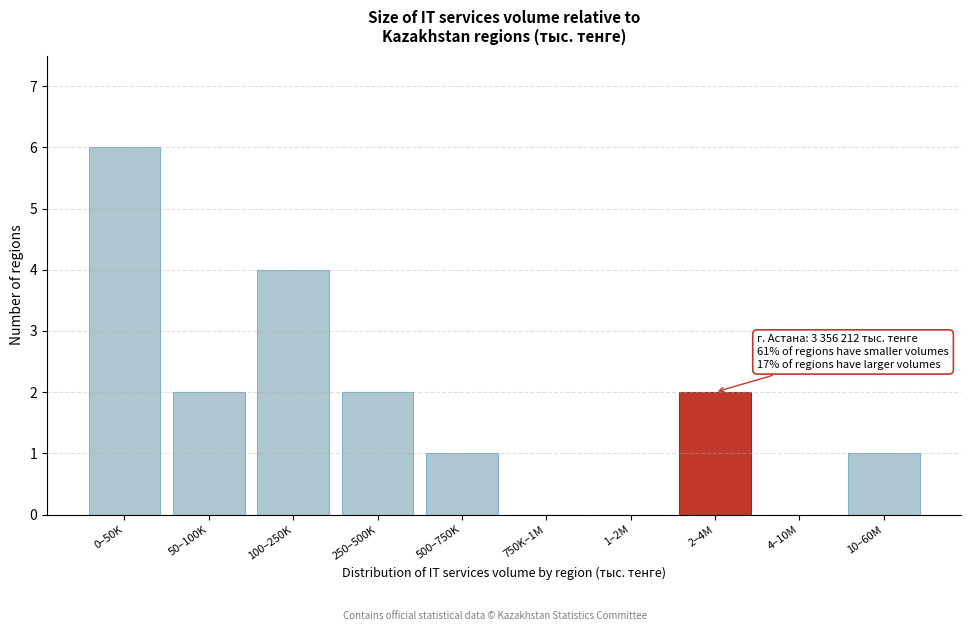

Reading left to right, what are all the values shown in this chart?

0–50K=6	50–100K=2	100–250K=4	250–500K=2	500–750K=1	750K–1M=0	1–2M=0	2–4M=2	4–10M=0	10–60M=1